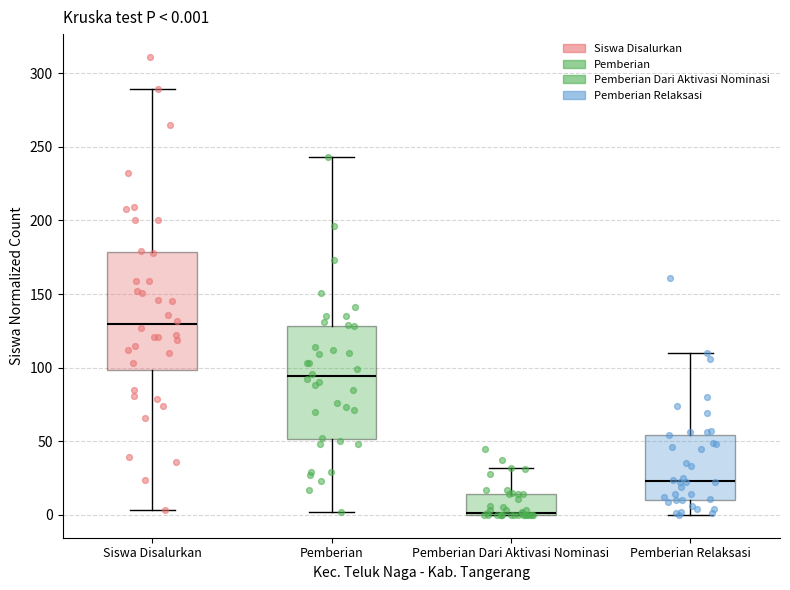

Which box has the highest median line?

Siswa Disalurkan